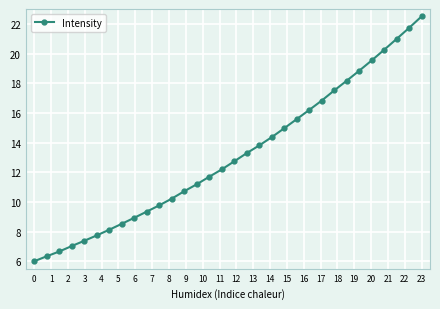

Is this an area chart (filled region under the line)?

No